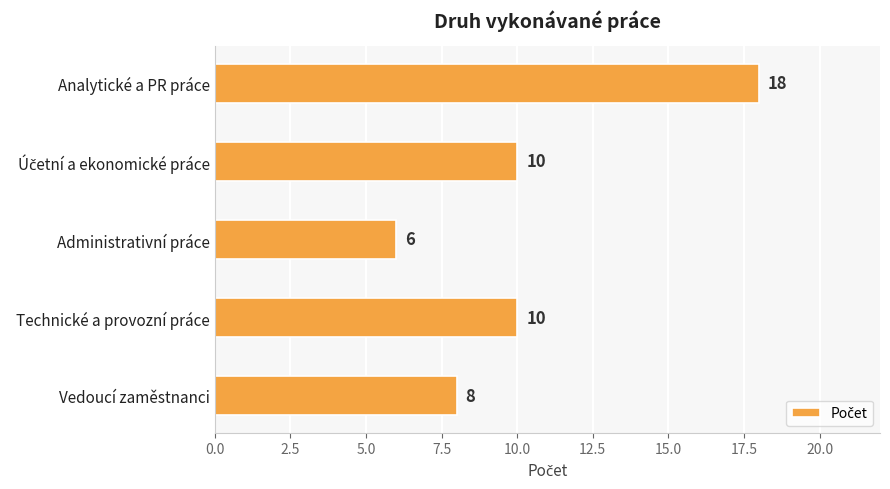

How many categories are shown in the chart?

5